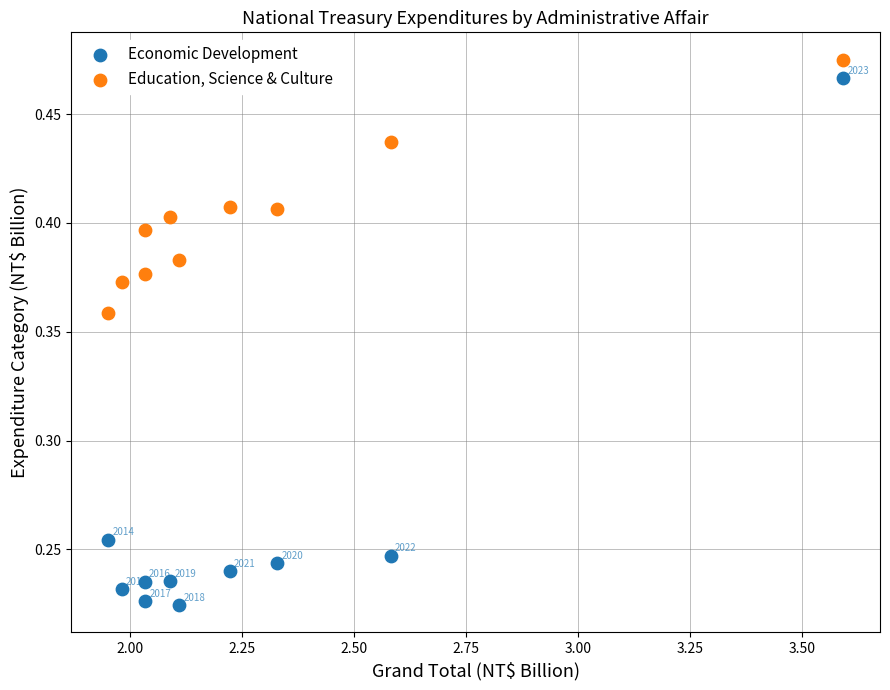

What is the X range (max minus min) for the scatter plot?

1.6